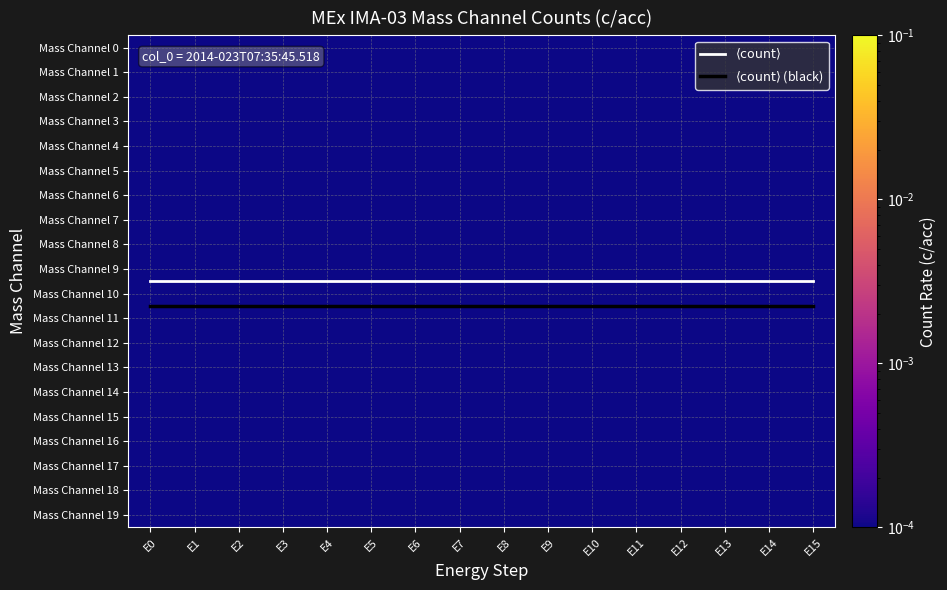

Is it true that Mass Channel 4 equals 0.0 at E11?

False